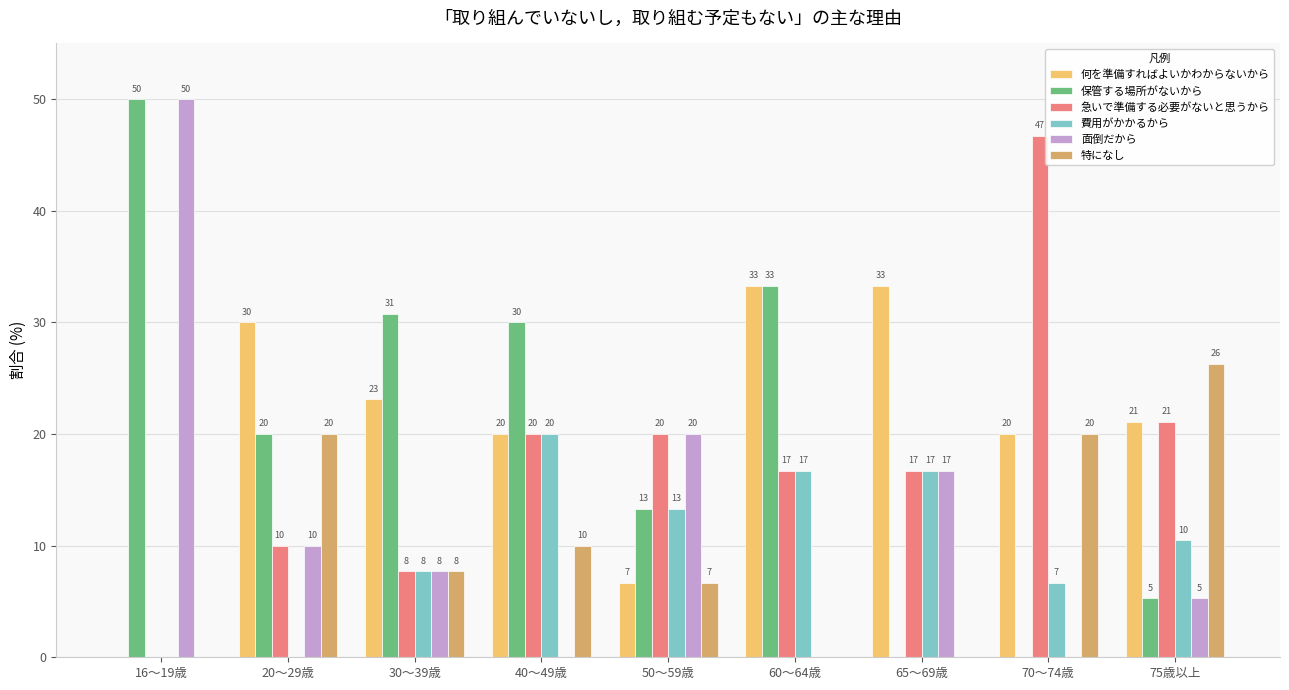

Reading right to left, what are all the values shown in this chart?

何を準備すればよいかわからないから: 75歳以上=21.1	70～74歳=20.0	65～69歳=33.3	60～64歳=33.3	50～59歳=6.7	40～49歳=20.0	30～39歳=23.1	20～29歳=30.0	16～19歳=0.0
保管する場所がないから: 75歳以上=5.3	70～74歳=0.0	65～69歳=0.0	60～64歳=33.3	50～59歳=13.3	40～49歳=30.0	30～39歳=30.8	20～29歳=20.0	16～19歳=50.0
急いで準備する必要がないと思うから: 75歳以上=21.1	70～74歳=46.7	65～69歳=16.7	60～64歳=16.7	50～59歳=20.0	40～49歳=20.0	30～39歳=7.7	20～29歳=10.0	16～19歳=0.0
費用がかかるから: 75歳以上=10.5	70～74歳=6.7	65～69歳=16.7	60～64歳=16.7	50～59歳=13.3	40～49歳=20.0	30～39歳=7.7	20～29歳=0.0	16～19歳=0.0
面倒だから: 75歳以上=5.3	70～74歳=0.0	65～69歳=16.7	60～64歳=0.0	50～59歳=20.0	40～49歳=0.0	30～39歳=7.7	20～29歳=10.0	16～19歳=50.0
特になし: 75歳以上=26.3	70～74歳=20.0	65～69歳=0.0	60～64歳=0.0	50～59歳=6.7	40～49歳=10.0	30～39歳=7.7	20～29歳=20.0	16～19歳=0.0